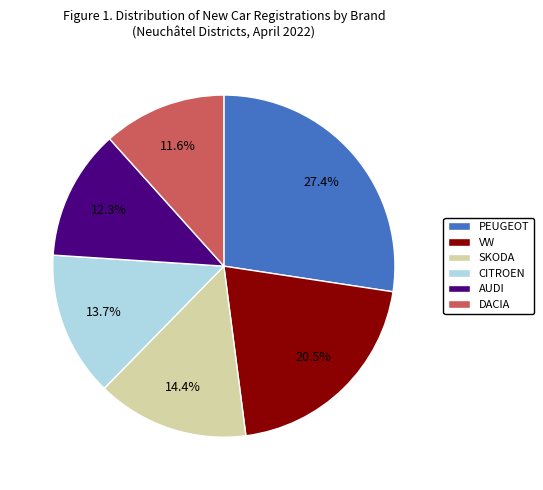

Which category has the smallest portion of the pie?

DACIA